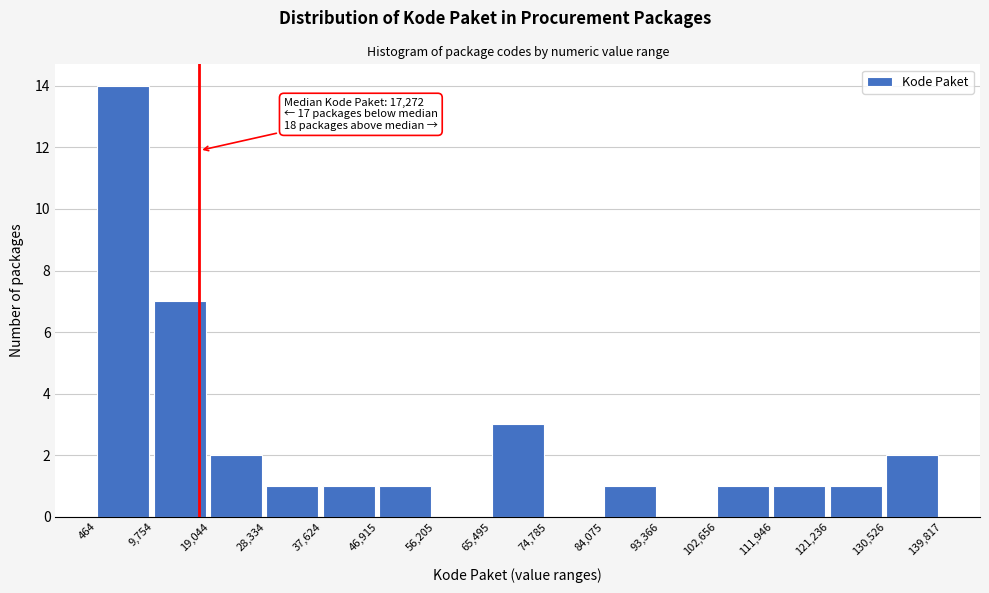

Over which range of the x-axis is the bar tallest?

464 to 9,754